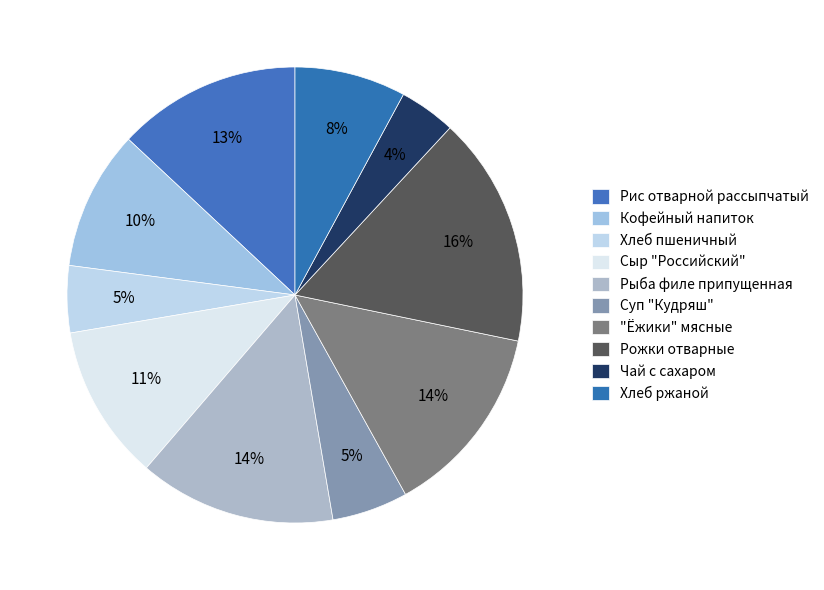

Do Рыба филе припущенная and Чай с сахаром together represent more than half of the pie?

No